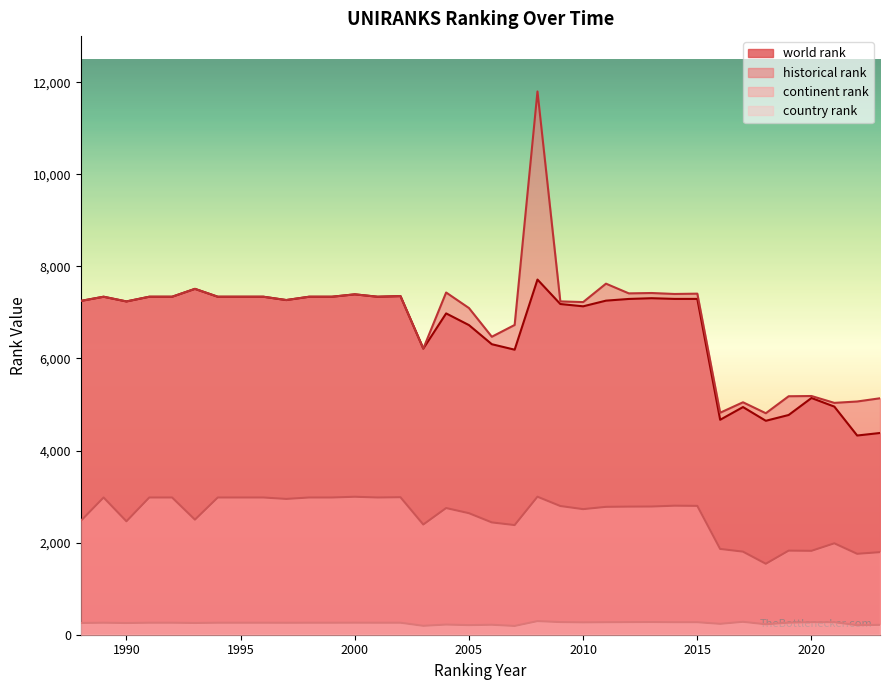

What is the sum of the world rank values at 1992 and 2022?

11666